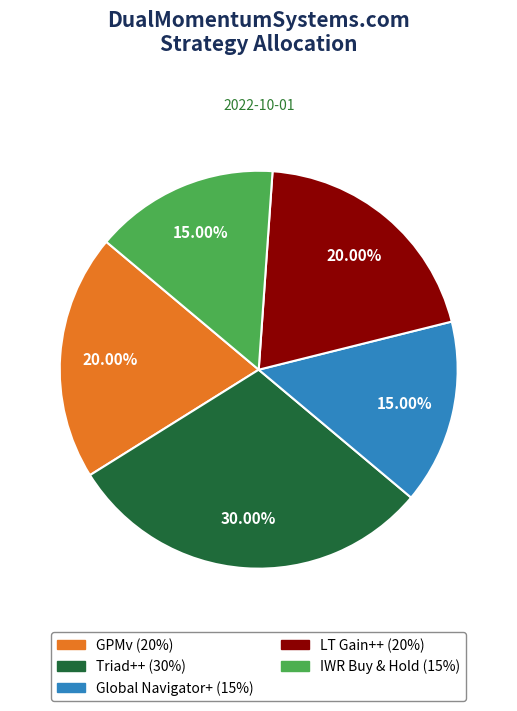

Which category has the biggest portion of the pie?

Triad++